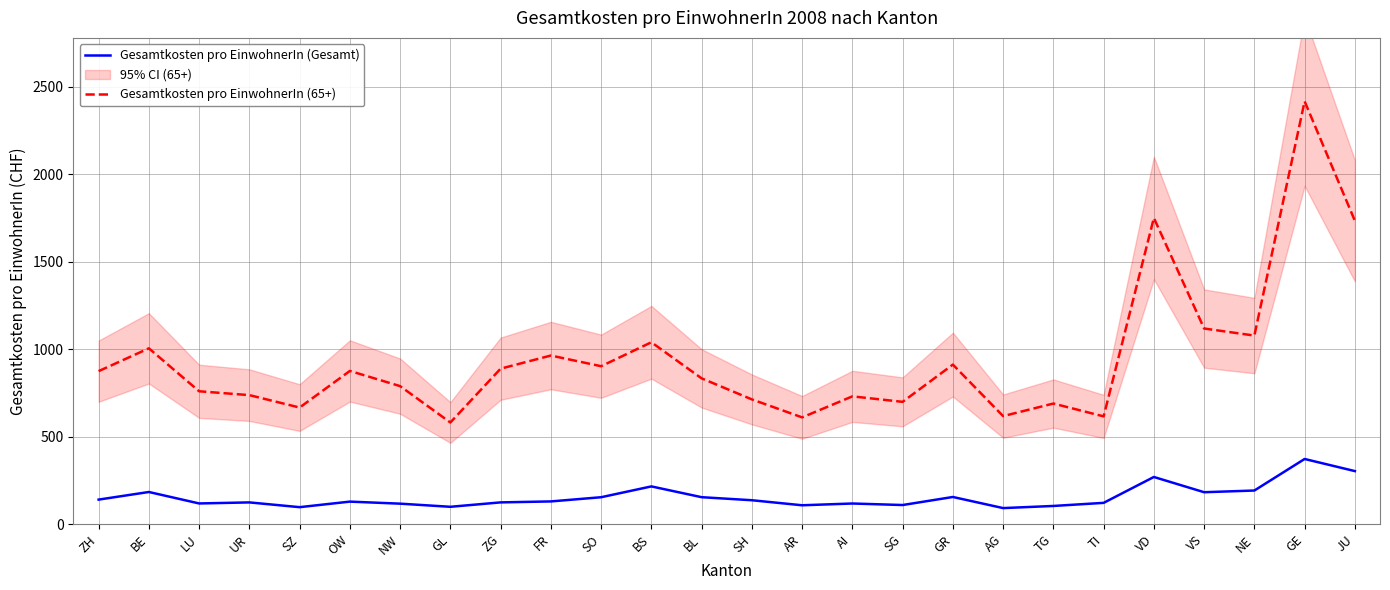

True or false: Gesamtkosten pro EinwohnerIn (Gesamt) and Gesamtkosten pro EinwohnerIn (65+) cross at least once.

False